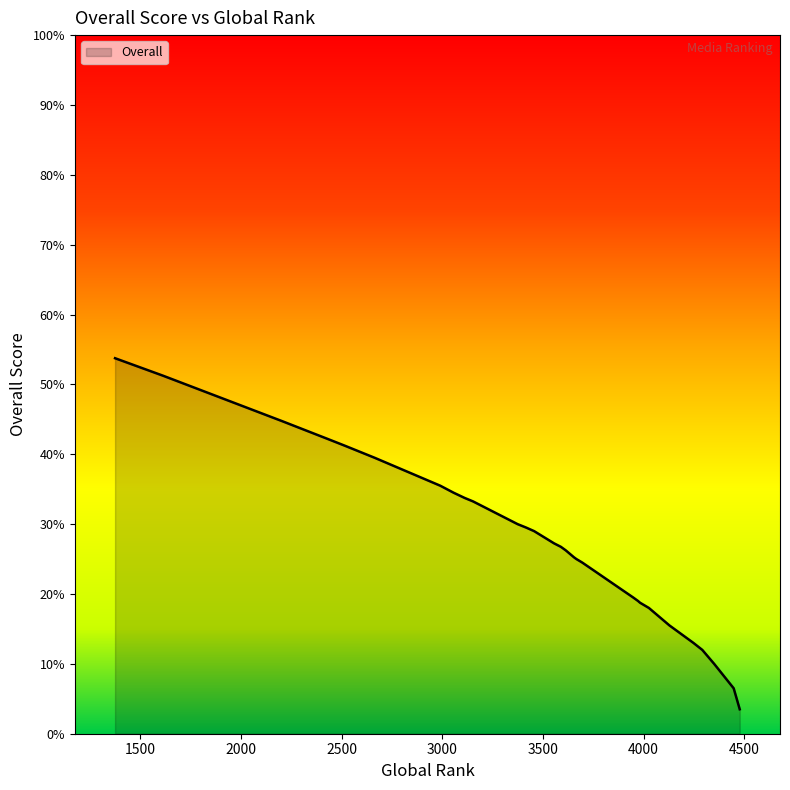

What is the difference between the maximum and minimum values?

50.2